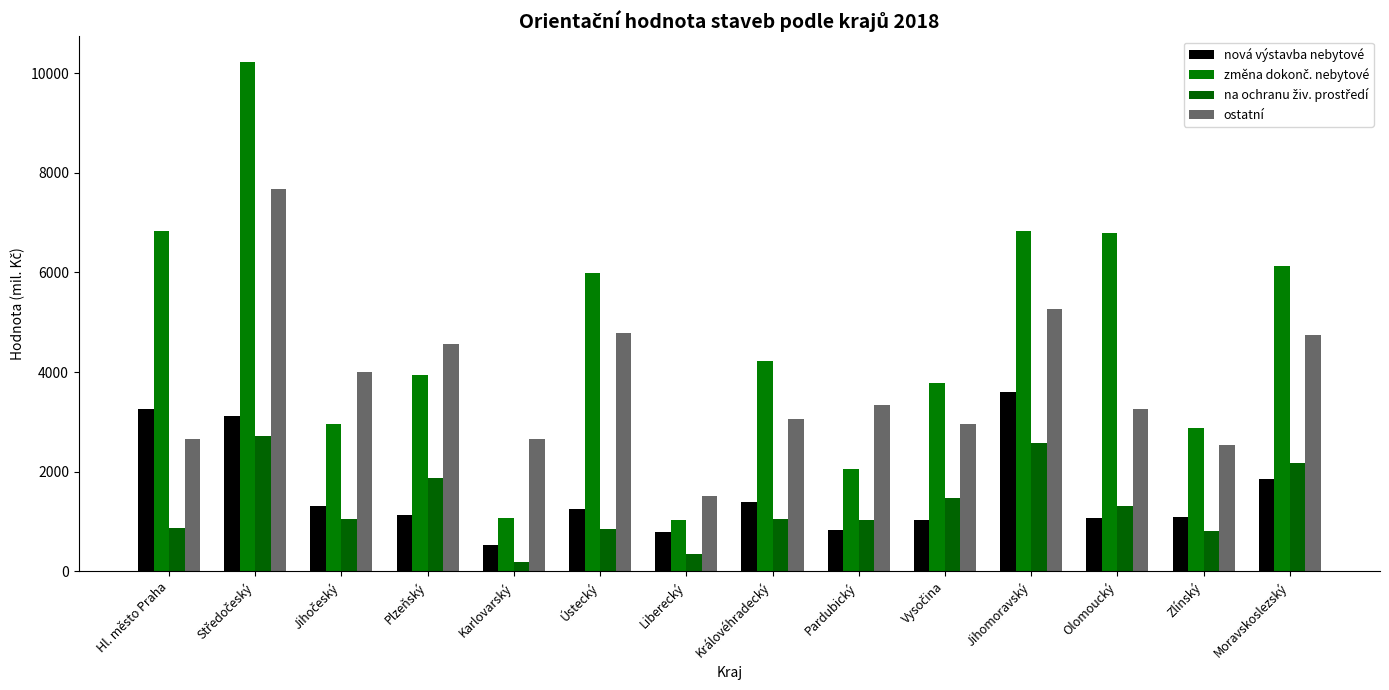

Rank the categories by změna dokonč. nebytové value from lowest to highest.

Liberecký, Karlovarský, Pardubický, Zlínský, Jihočeský, Vysočina, Plzeňský, Královéhradecký, Ústecký, Moravskoslezský, Olomoucký, Jihomoravský, Hl. město Praha, Středočeský